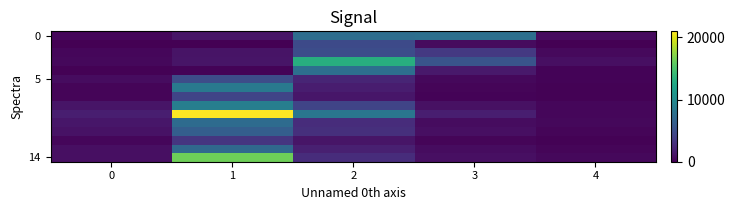

Which has a higher value, 0 or 1?

1